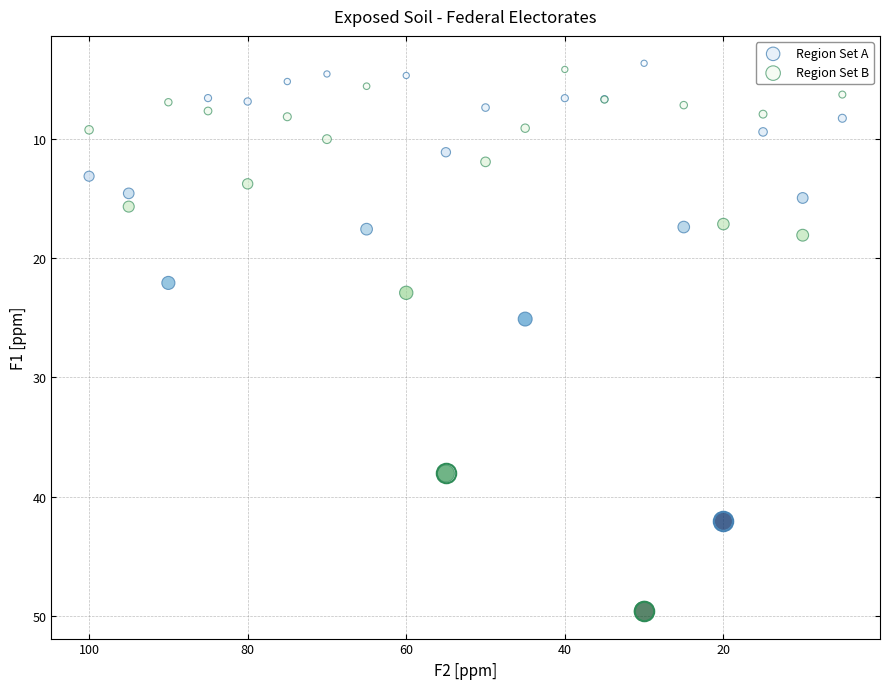

What is the X range (max minus min) for the scatter plot?

95.0